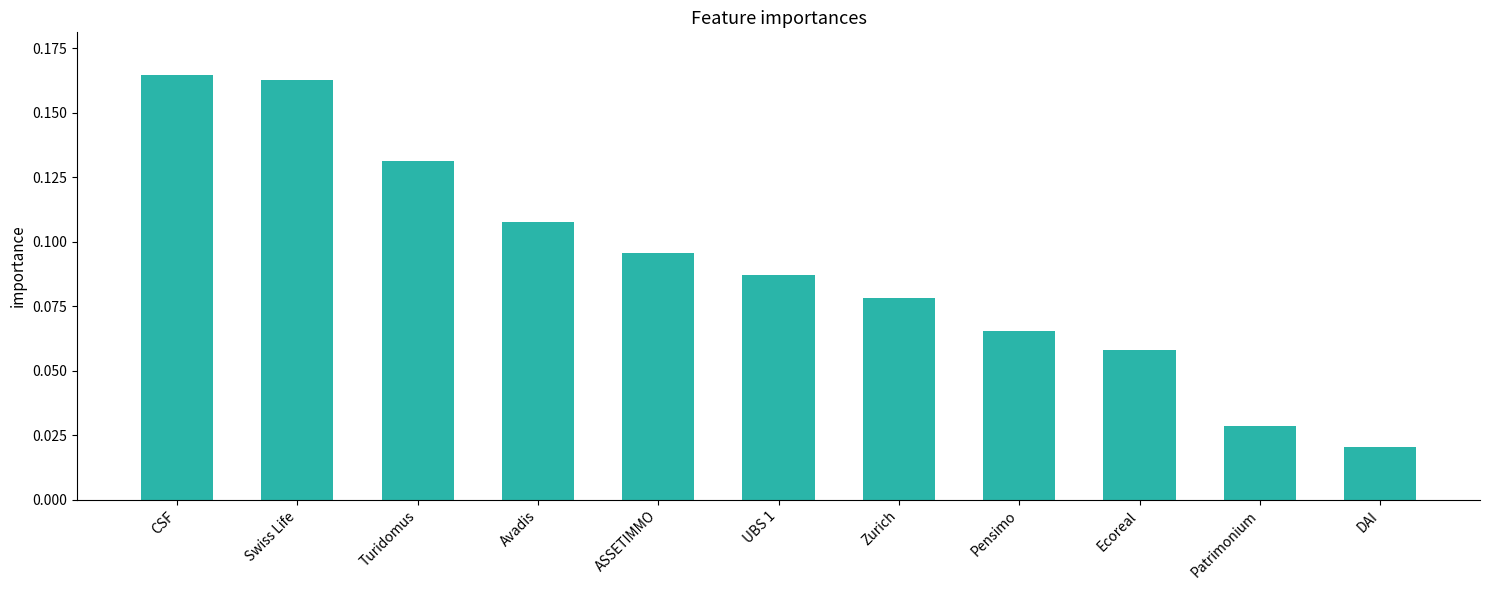

What is the sum of all values?

1.0